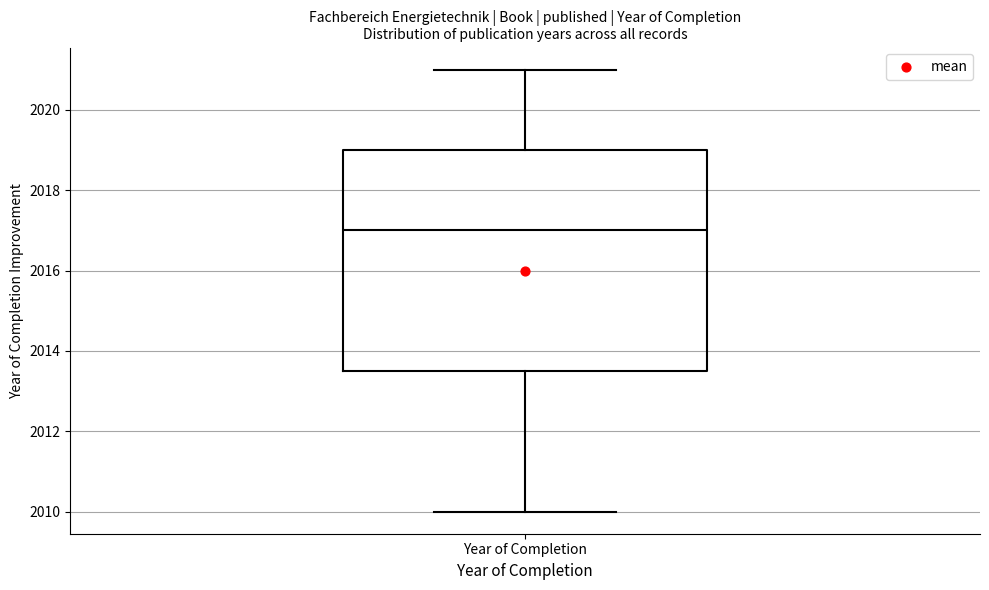

Where does the median line of the box for Year of Completion sit on the y-axis? The values are not printed on the chart, so give them approximately, as read against the axis.

2017.0